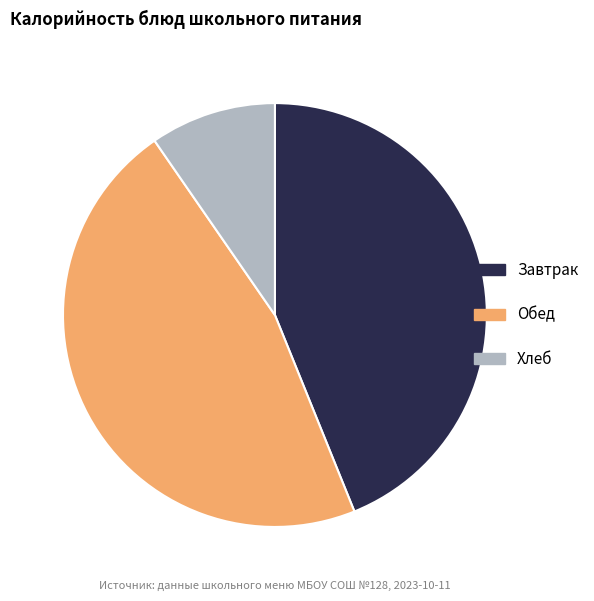

Which has a higher value, Завтрак or Хлеб?

Завтрак